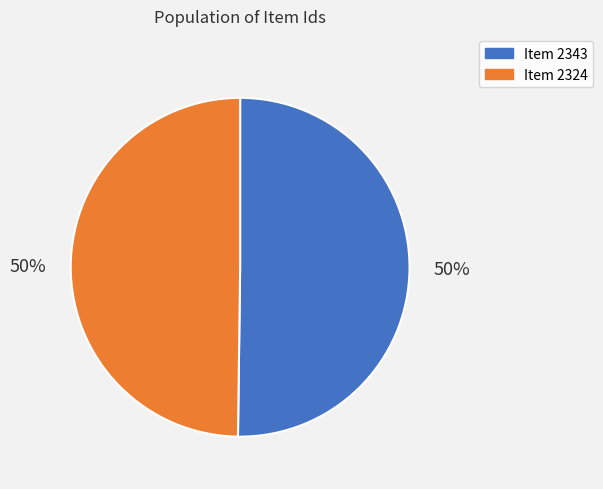

True or false: Item 2343 accounts for 57% of the total.

False